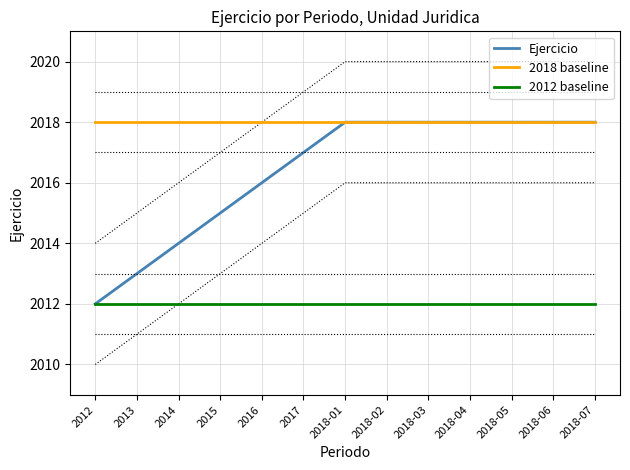

Which category has the lowest value in the 2018 baseline series?

2012